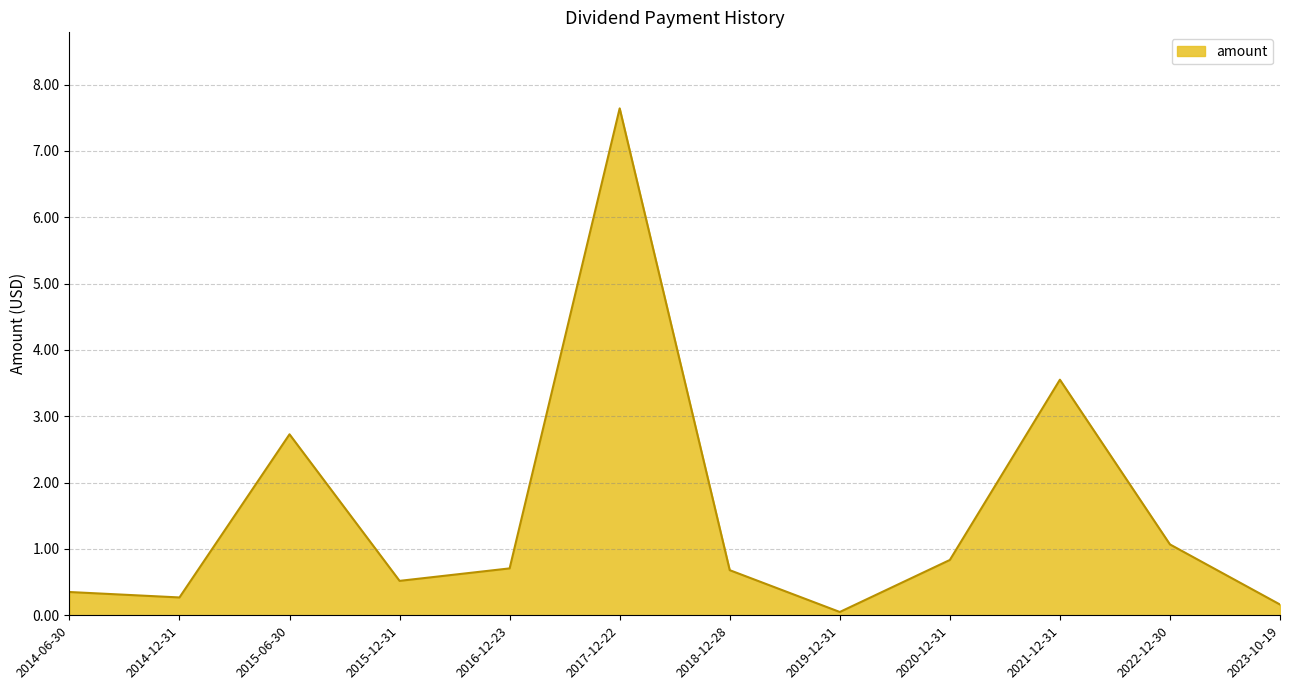

How many lines are shown in the chart?

1